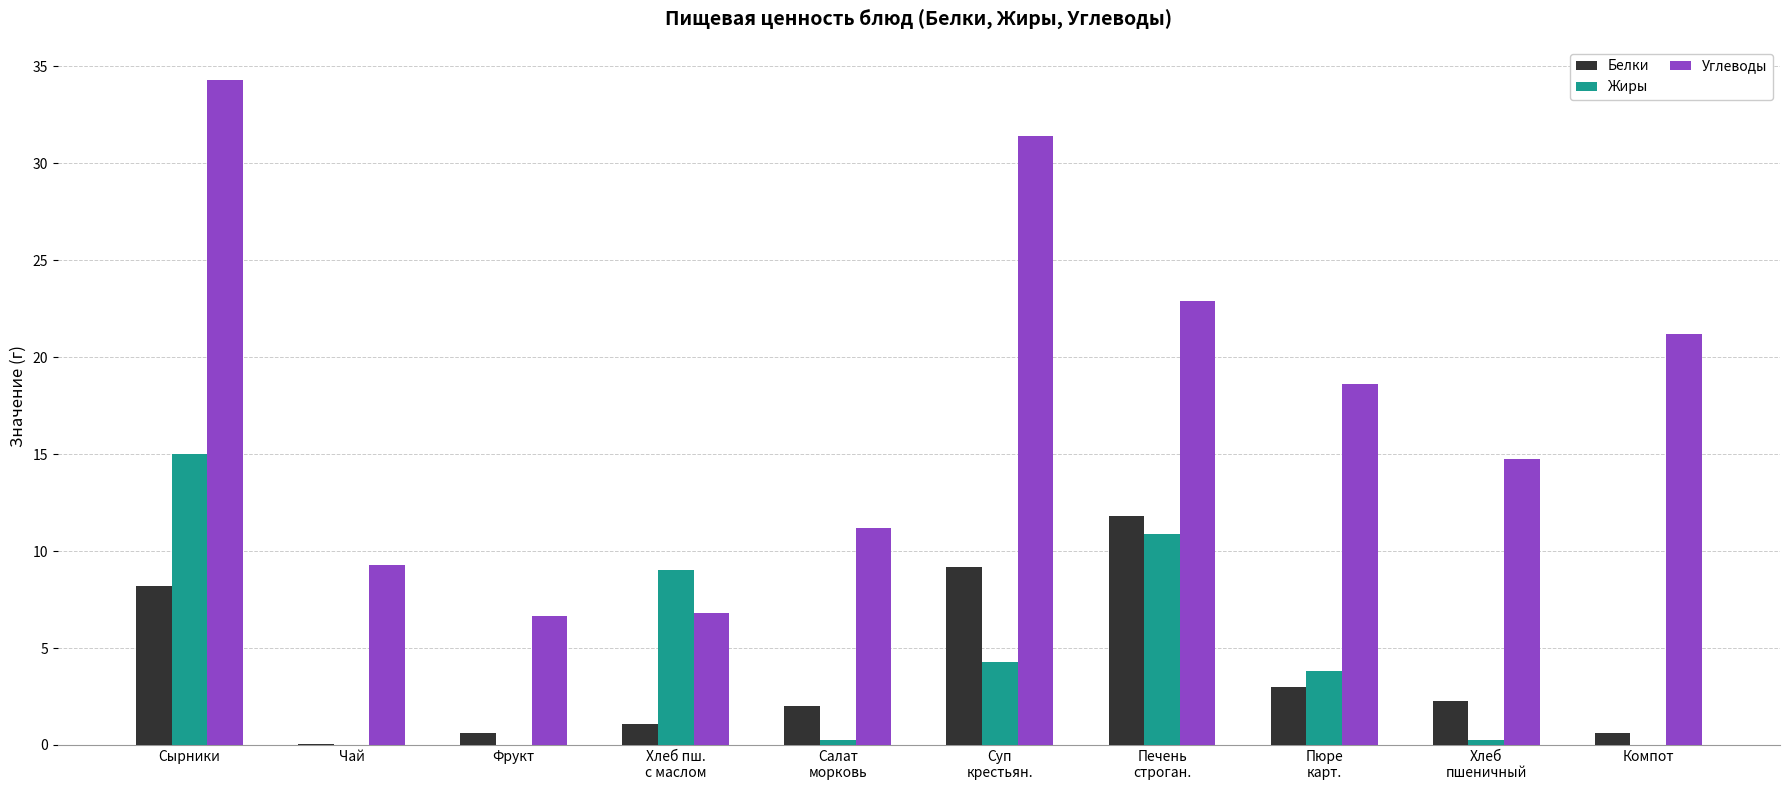

Count the number of data series in this chart.

3